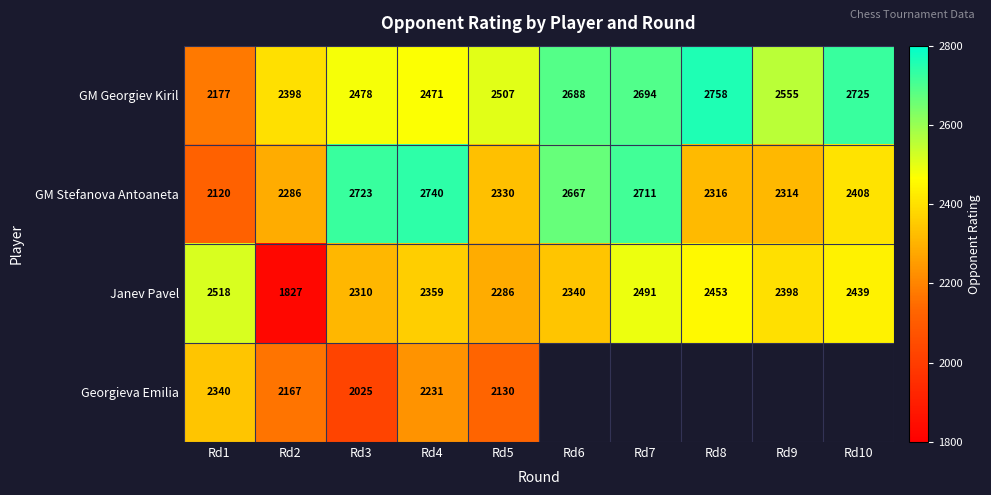

Where does the Janev Pavel series first go above 2398?

Rd1